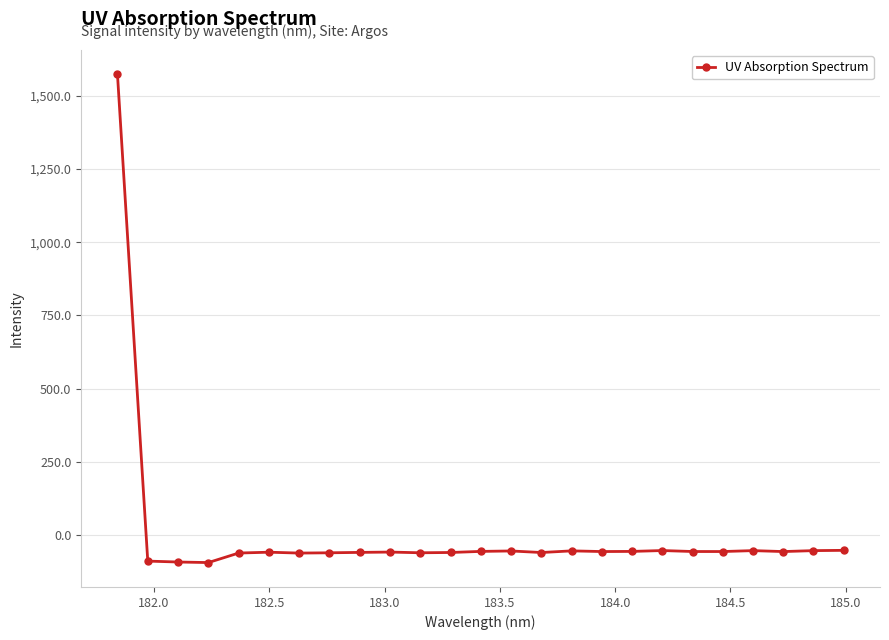

What is the minimum value shown in the chart?

-94.4